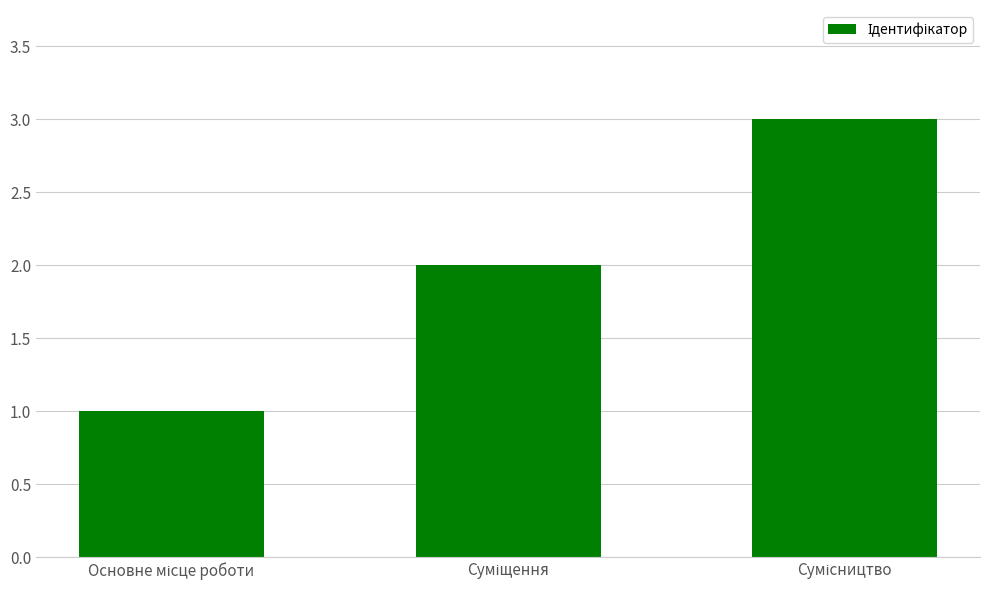

What is the sum of all values?

6